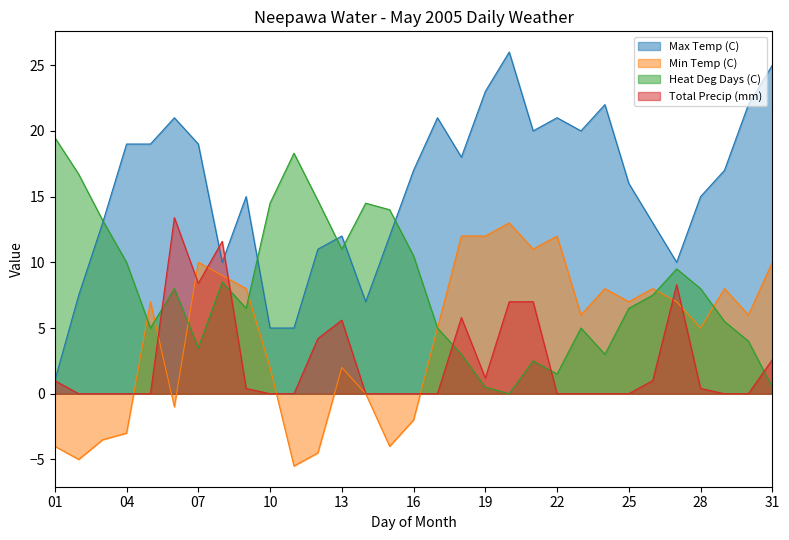

Between 04 and 26, which is larger?

04